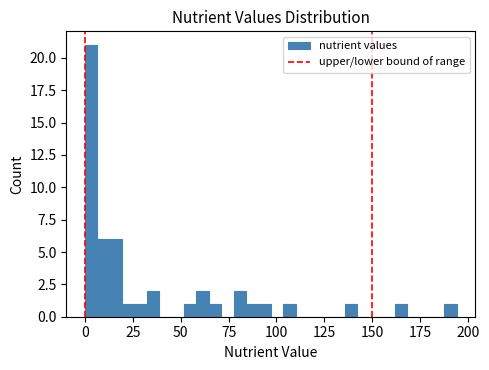

Around what value on the x-axis is the tallest bar? Give the approximate position of its centre, as read against the axis.

5